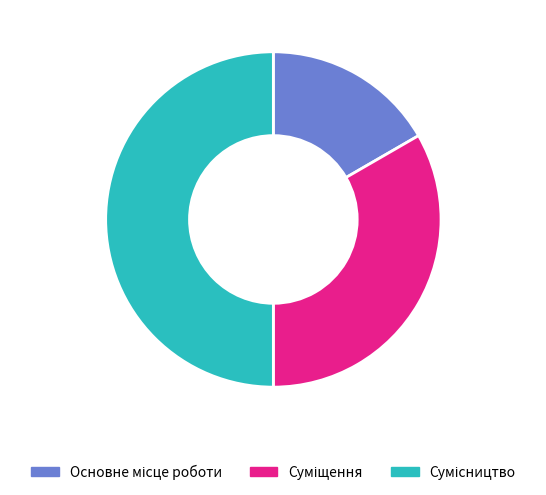

What percentage is the Сумісництво slice, to the nearest percent?

50%